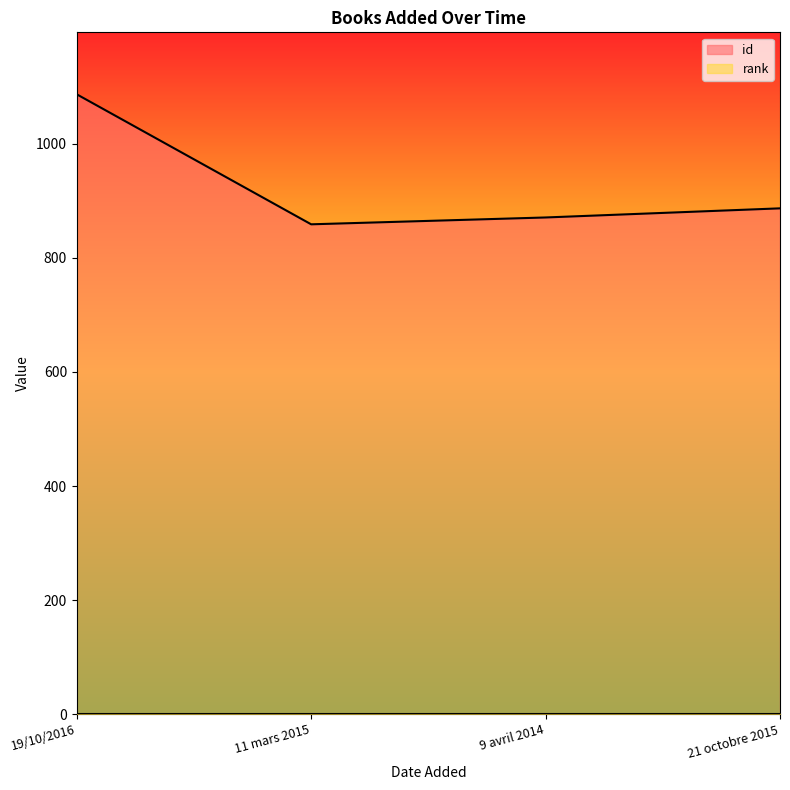

Reading right to left, what are all the values shown in this chart?

887	871	859	1087